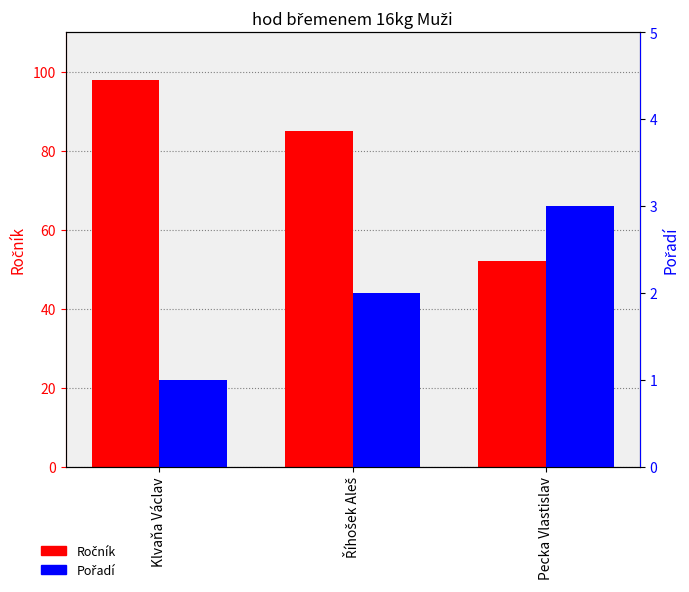

What are all the series names shown in the legend?

Ročník, Pořadí